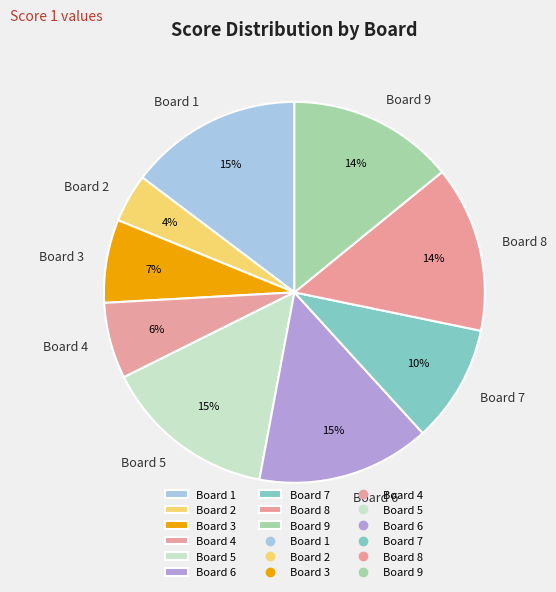

Does Board 8 represent more than half of the total?

No